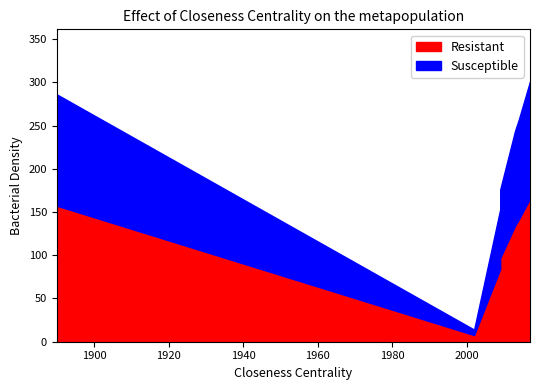

At how many categories does at least one series exceed 0?

9